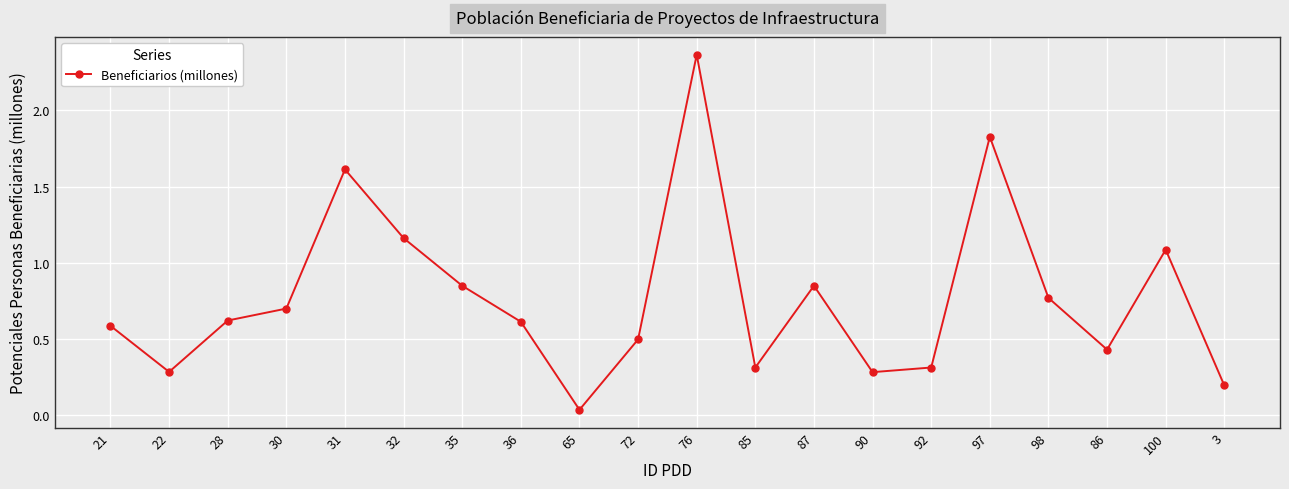

How many interior local peaks (higher than both neighbors) does the data have?

5